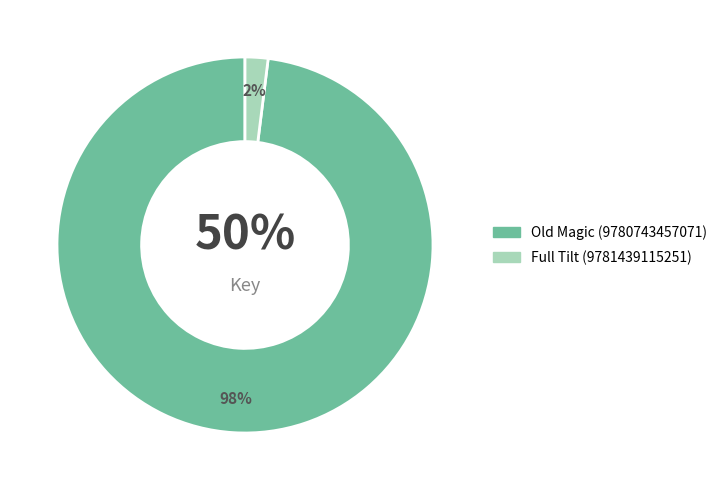

True or false: Full Tilt (9781439115251) accounts for 17% of the total.

False